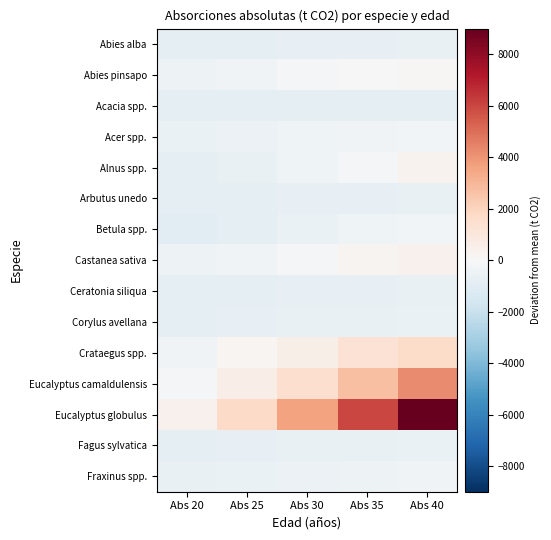

What is the total value across all series at Abs 40?

10827.9